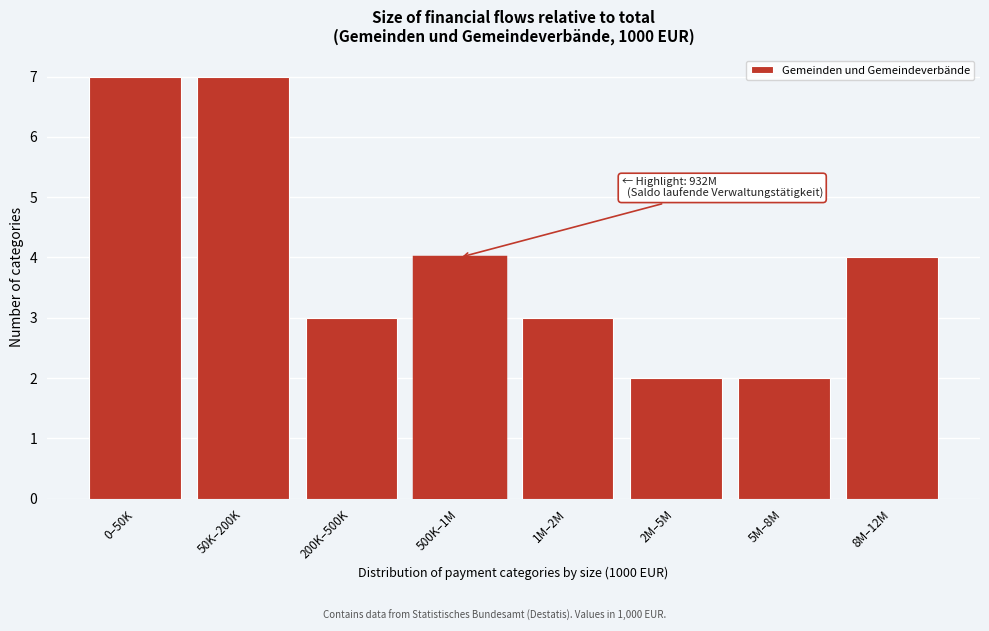

Reading left to right, what are all the values shown in this chart?

0–50K=7	50K–200K=7	200K–500K=3	500K–1M=4	1M–2M=3	2M–5M=2	5M–8M=2	8M–12M=4